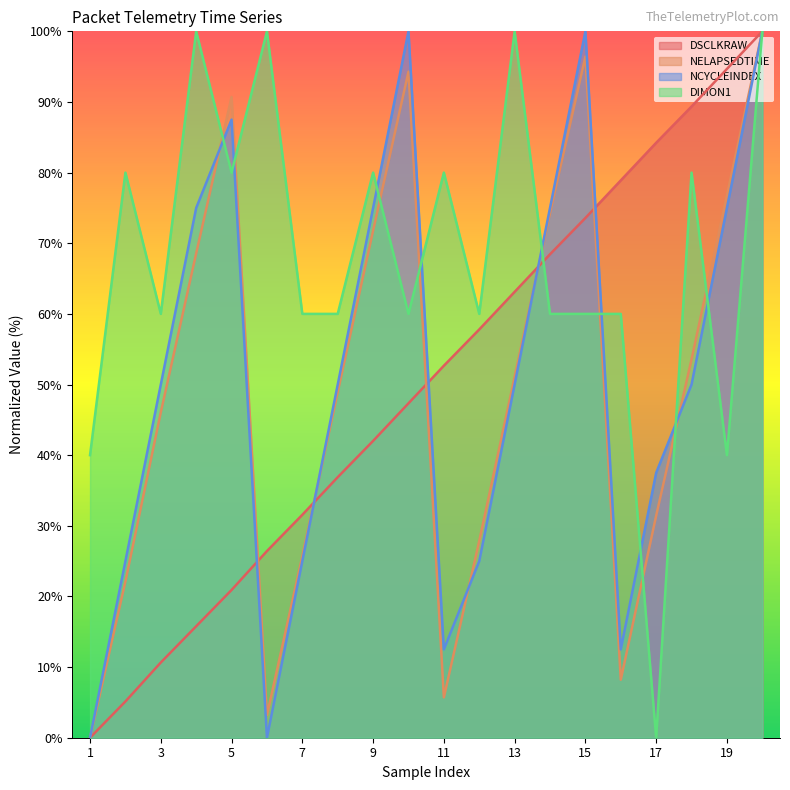

Which label corresponds to the largest value in the chart?

20